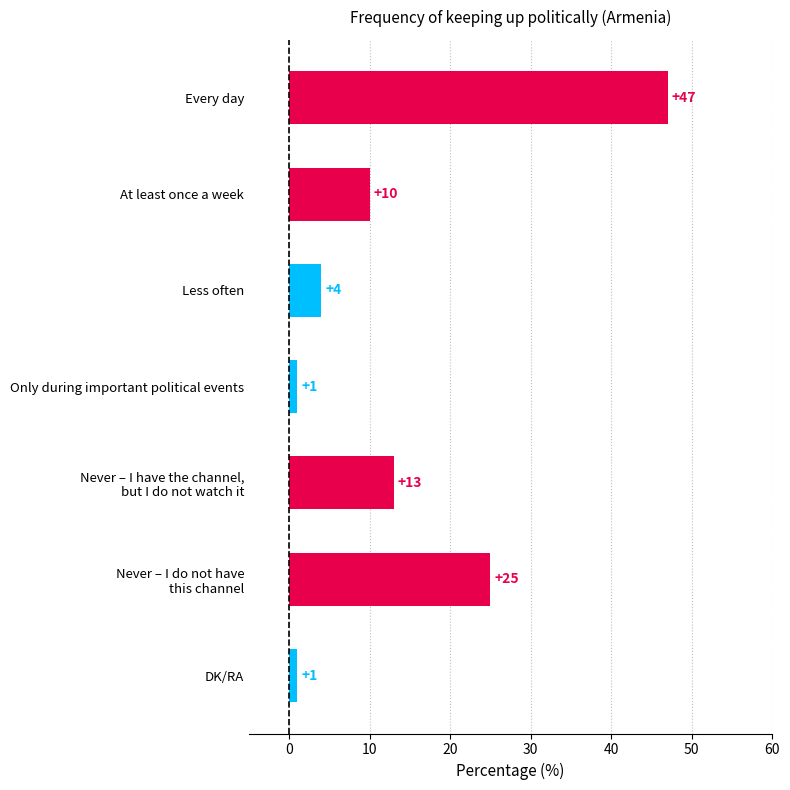

True or false: the data shows 4 at Less often.

True